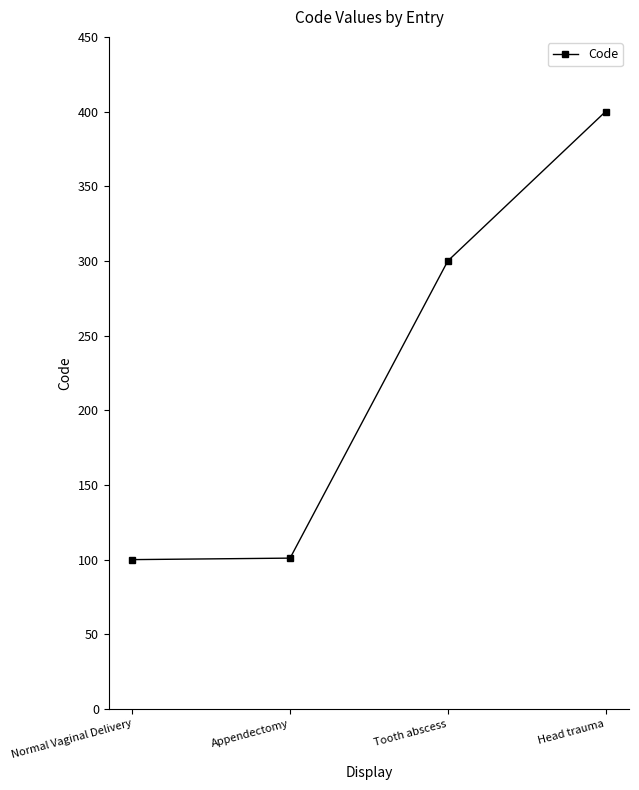

Where is the data nearest to the value 250?

Tooth abscess